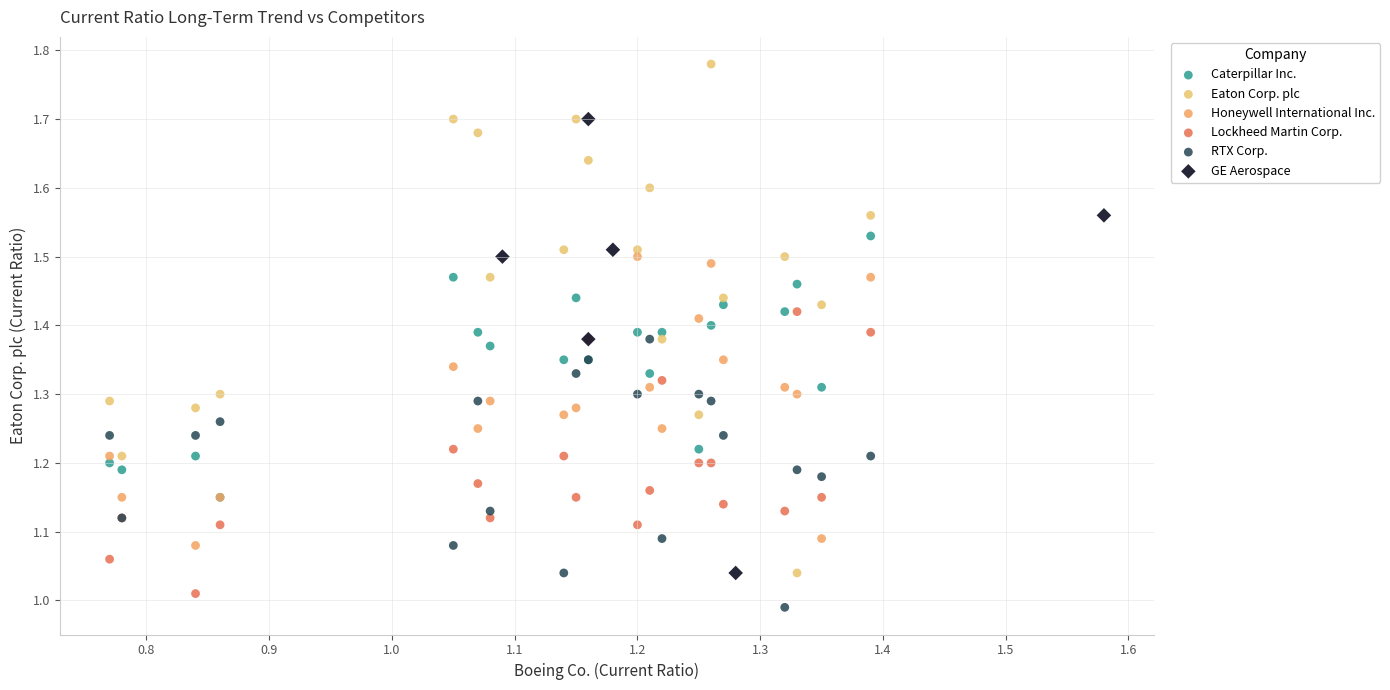

Which series contains the highest Y value?

Eaton Corp. plc